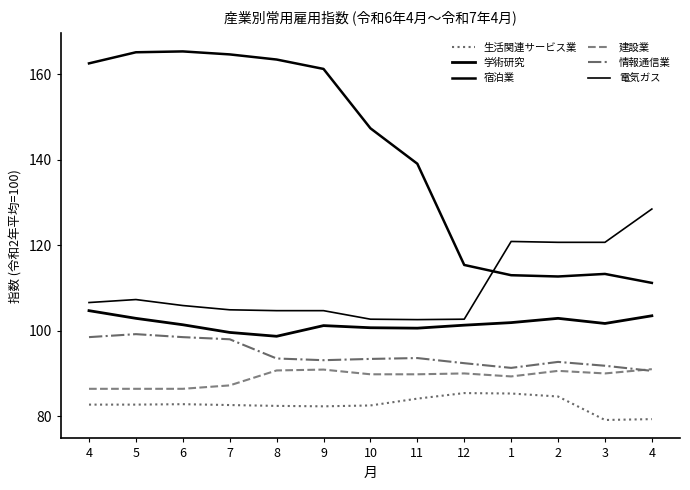

Is this an area chart (filled region under the line)?

No